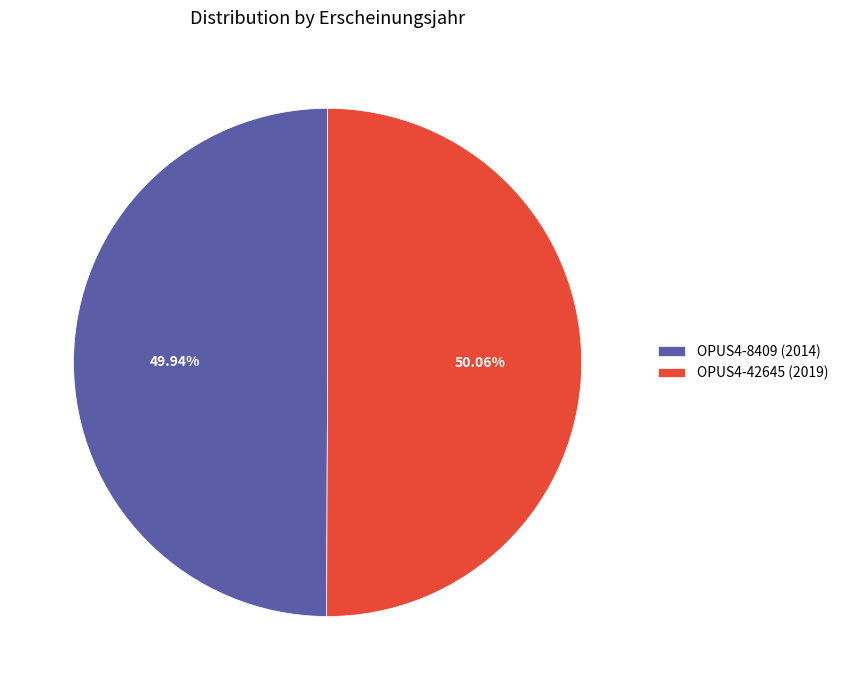

Do OPUS4-8409 (2014) and OPUS4-42645 (2019) together represent more than half of the pie?

Yes